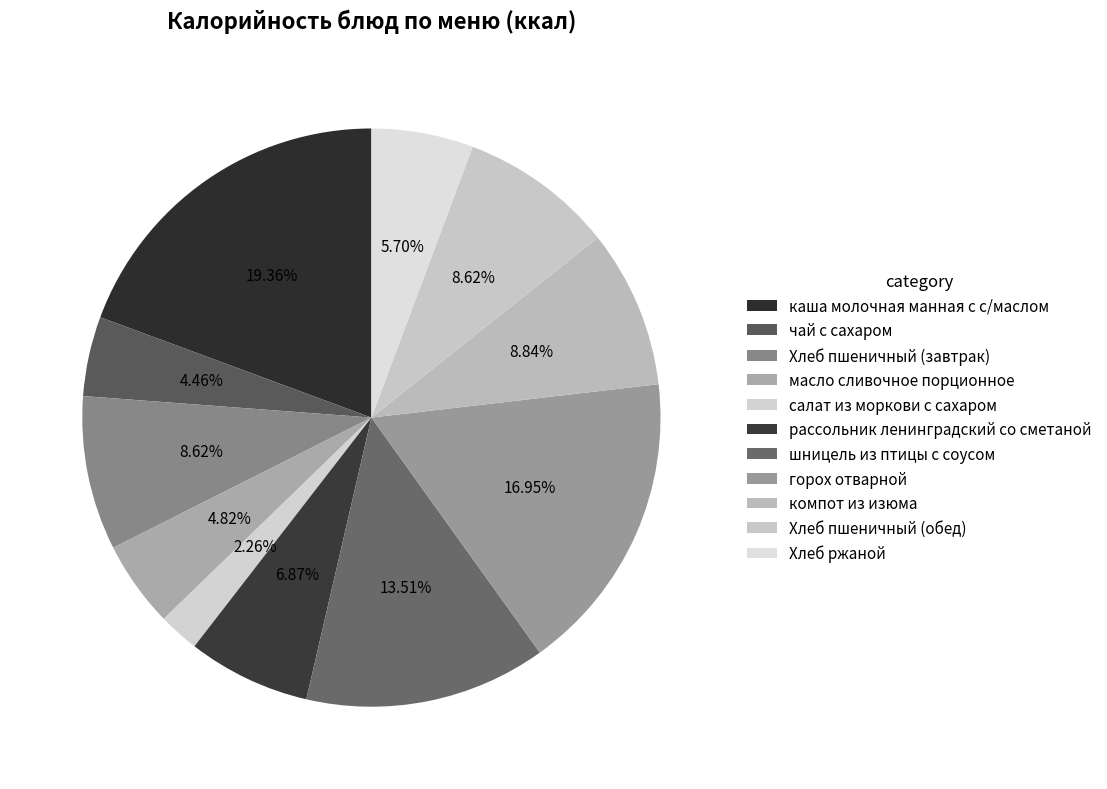

To the nearest percent, what is the combined percentage of Хлеб ржаной and каша молочная манная с с/маслом?

25%